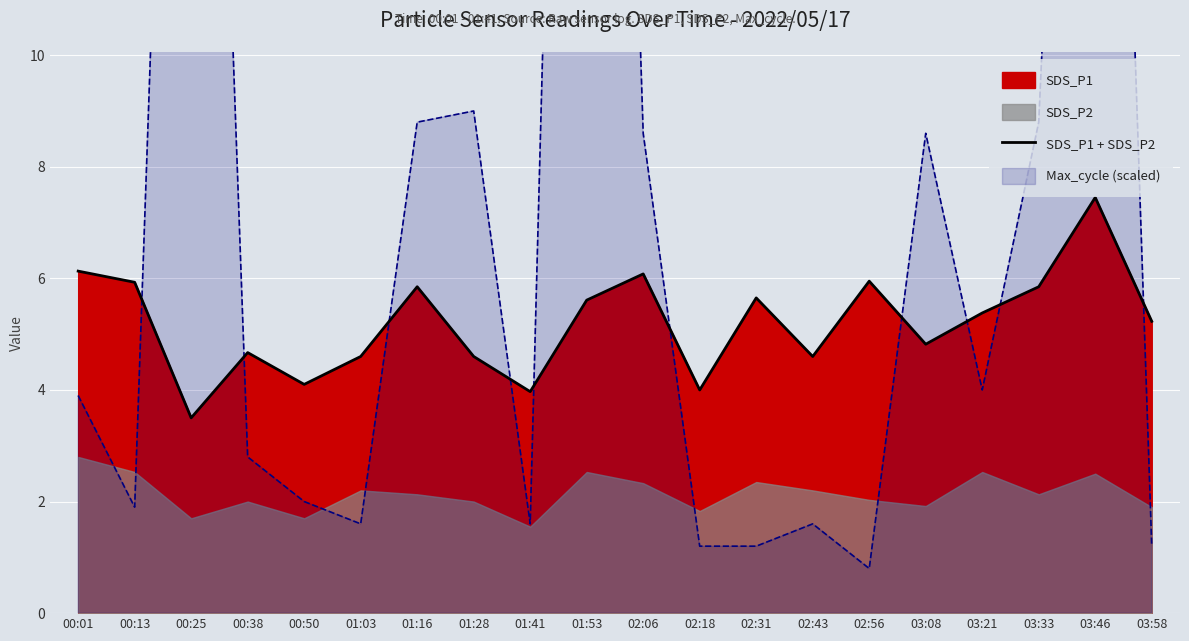

What is the label of the 12th point from the left?

02:18